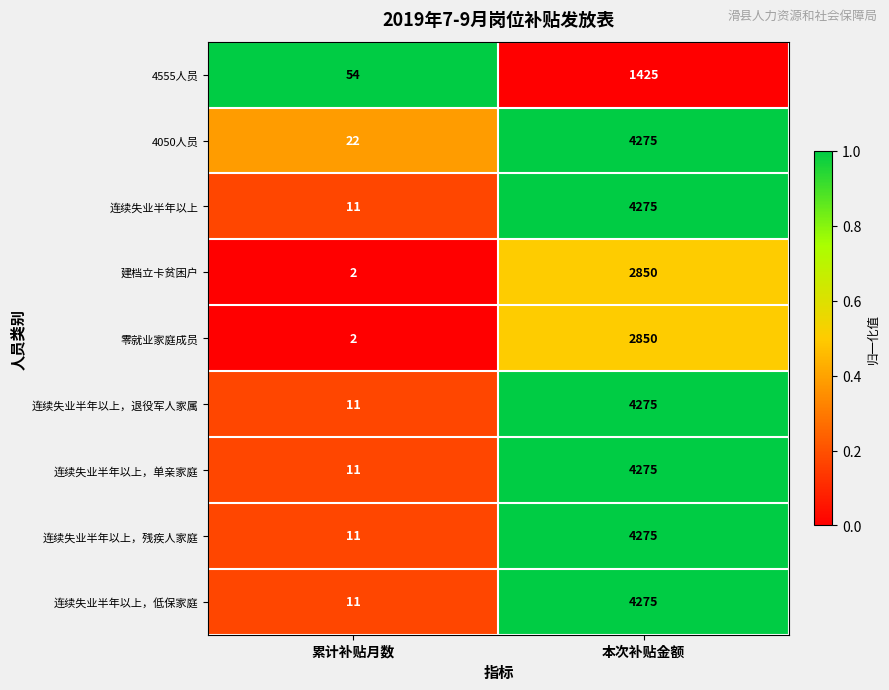

What is the total value across all series at 本次补贴金额?

32775